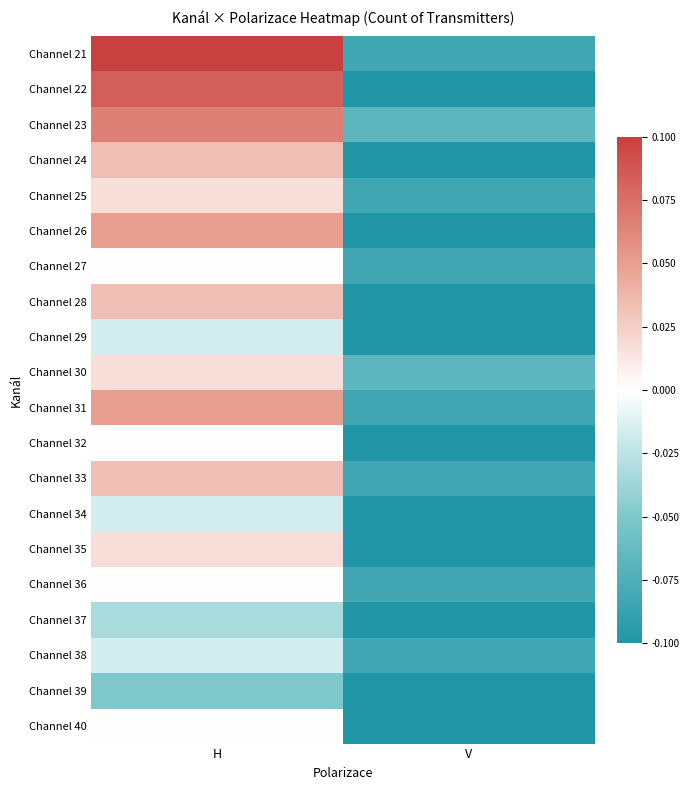

Reading left to right, list all the values displayed in this chart.

Channel 21: H=0.1	V=-0.1
Channel 22: H=0.1	V=-0.1
Channel 23: H=0.1	V=-0.1
Channel 24: H=0.0	V=-0.1
Channel 25: H=0.0	V=-0.1
Channel 26: H=0.1	V=-0.1
Channel 27: H=0.0	V=-0.1
Channel 28: H=0.0	V=-0.1
Channel 29: H=-0.0	V=-0.1
Channel 30: H=0.0	V=-0.1
Channel 31: H=0.1	V=-0.1
Channel 32: H=0.0	V=-0.1
Channel 33: H=0.0	V=-0.1
Channel 34: H=-0.0	V=-0.1
Channel 35: H=0.0	V=-0.1
Channel 36: H=0.0	V=-0.1
Channel 37: H=-0.0	V=-0.1
Channel 38: H=-0.0	V=-0.1
Channel 39: H=-0.1	V=-0.1
Channel 40: H=0.0	V=-0.1